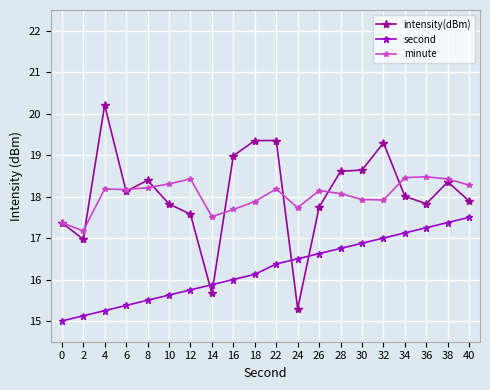

True or false: minute and second cross at least once.

False